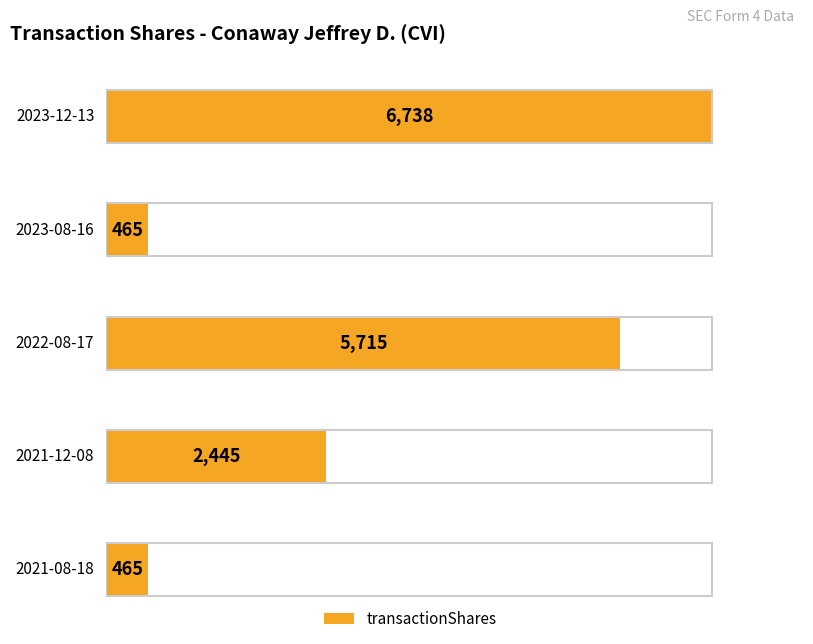

How many values are between 465 and 5715?

4